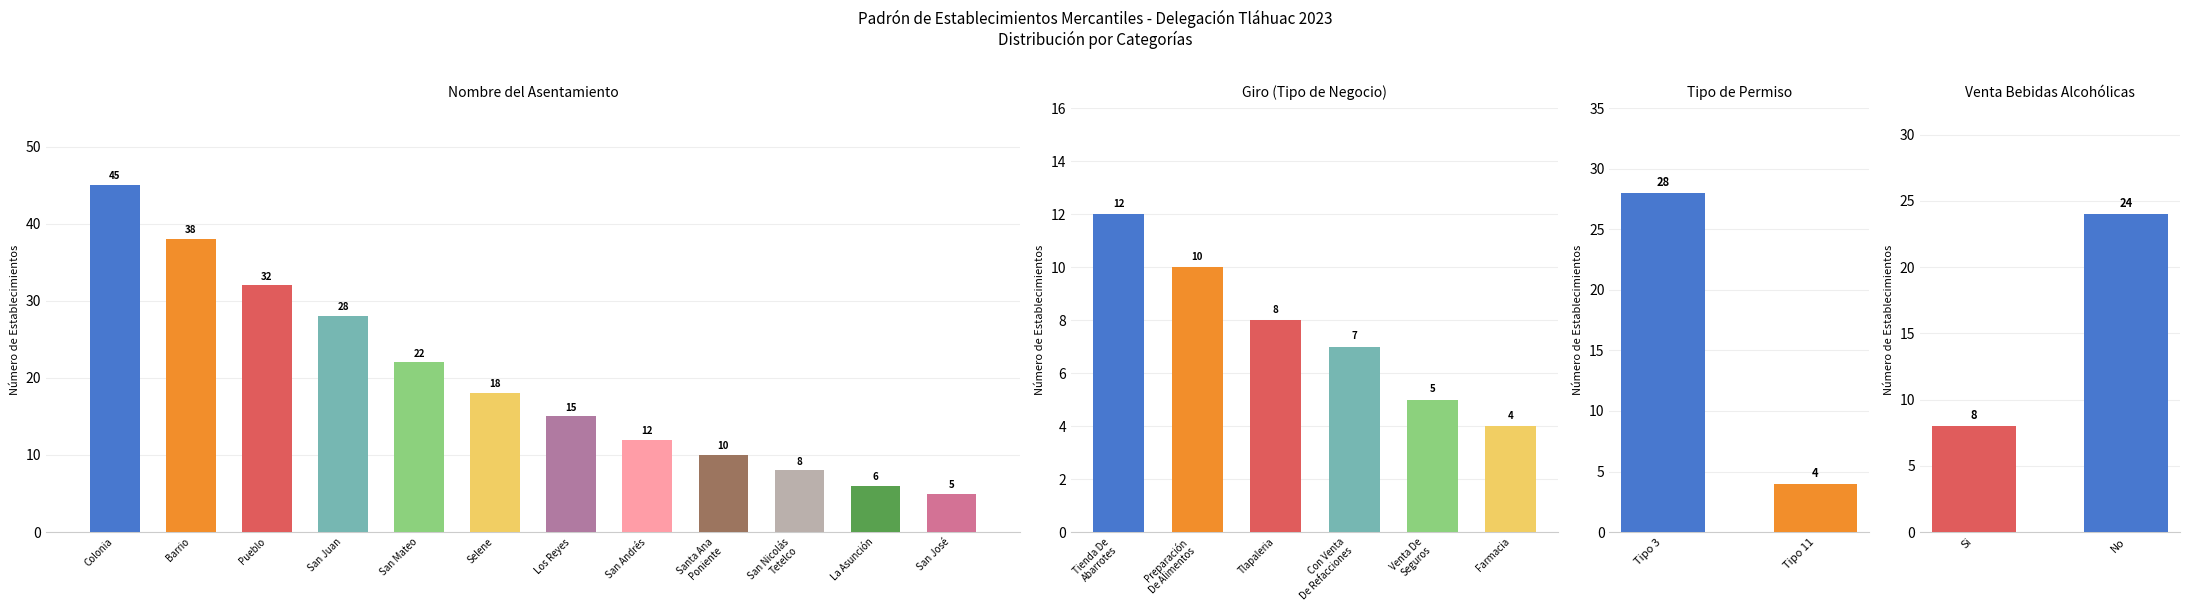

The chart shows a value of 2 at San José. True or false?

False